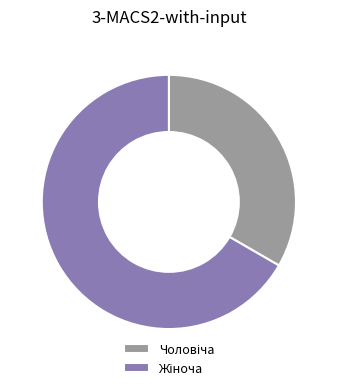

Does any single category account for the majority?

Yes